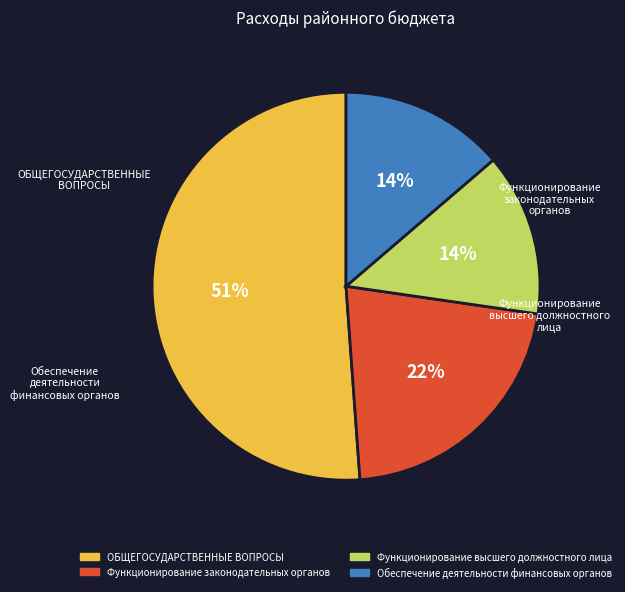

Between Функционирование высшего должностного лица and ОБЩЕГОСУДАРСТВЕННЫЕ ВОПРОСЫ, which is larger?

ОБЩЕГОСУДАРСТВЕННЫЕ ВОПРОСЫ